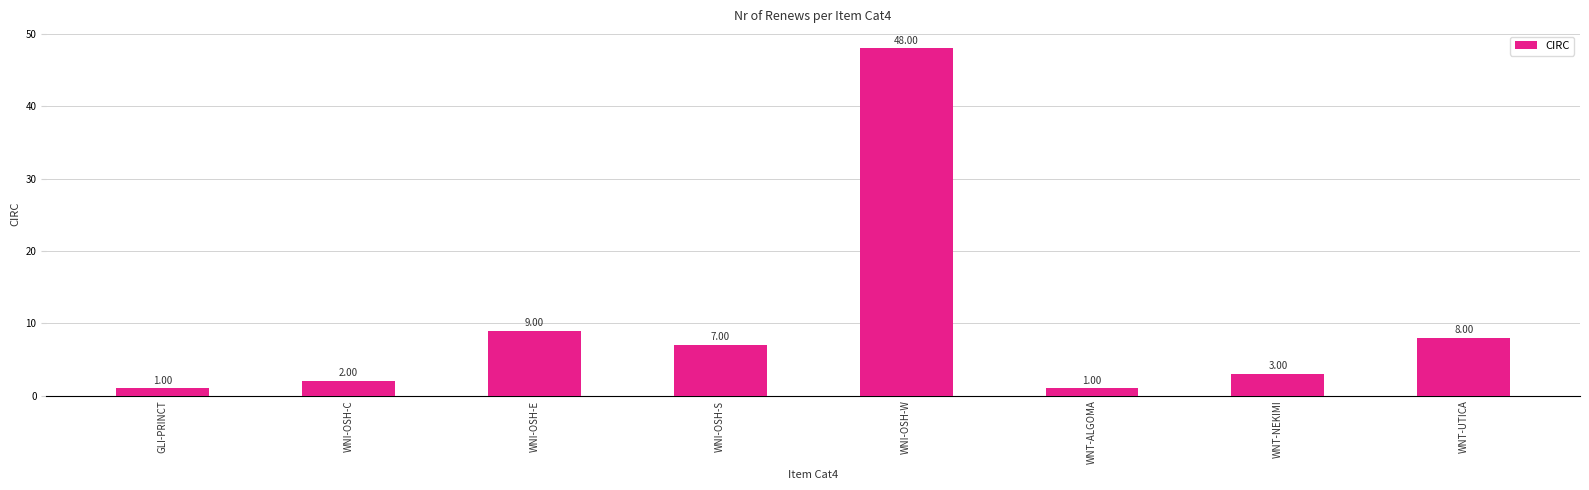

Which has a higher value, WNT-NEKIMI or WNI-OSH-W?

WNI-OSH-W